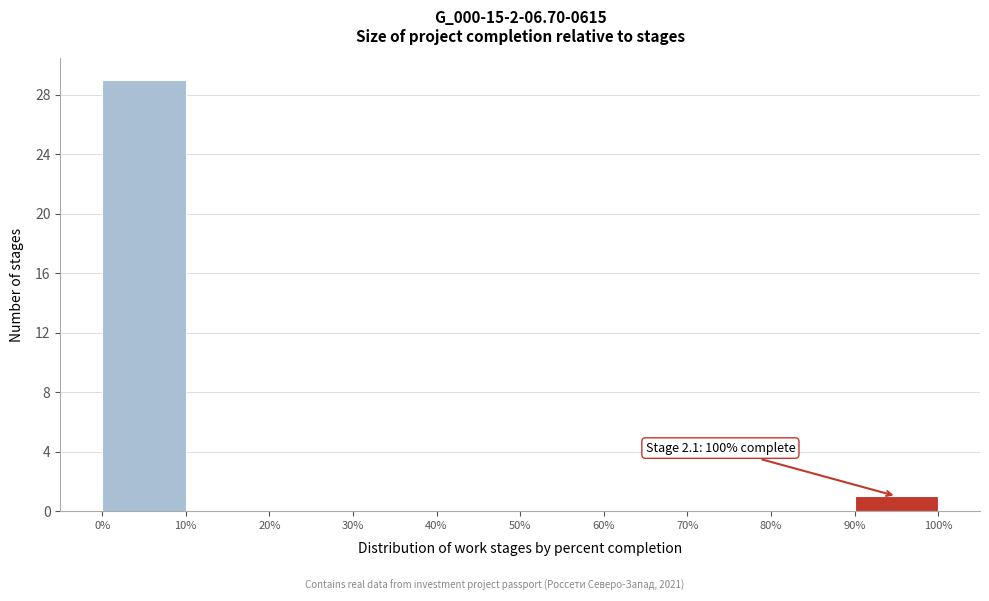

Over which range of the x-axis is the bar tallest?

0% to 10%